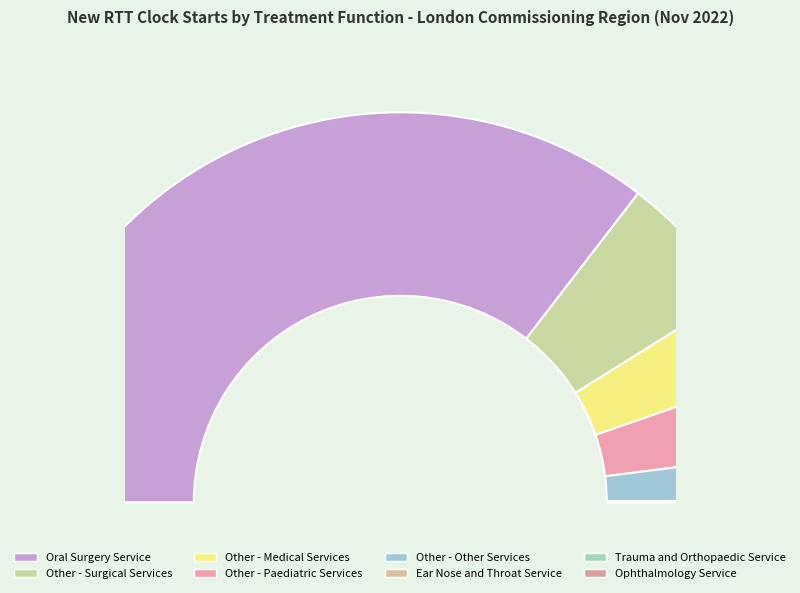

Is there a majority slice in this chart?

Yes